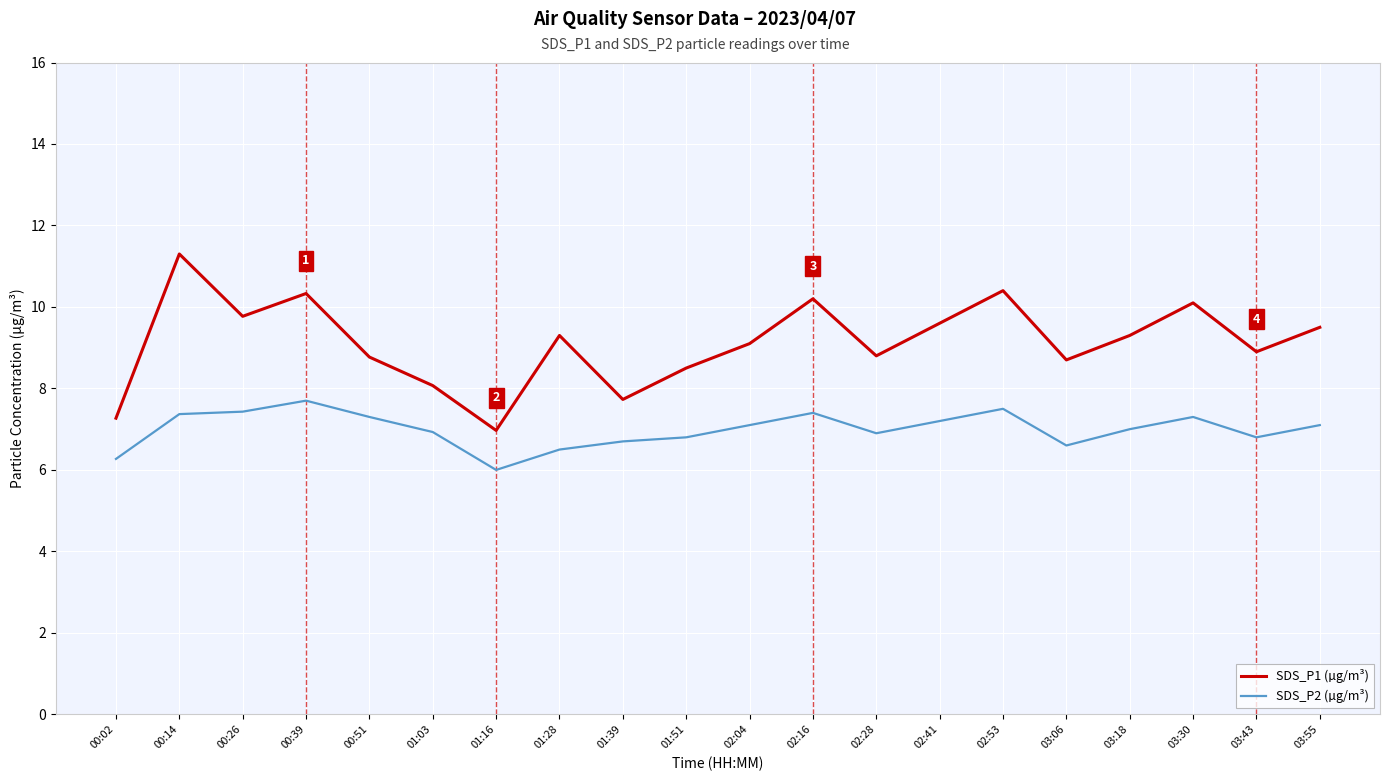

What position from the left is 00:26?

3